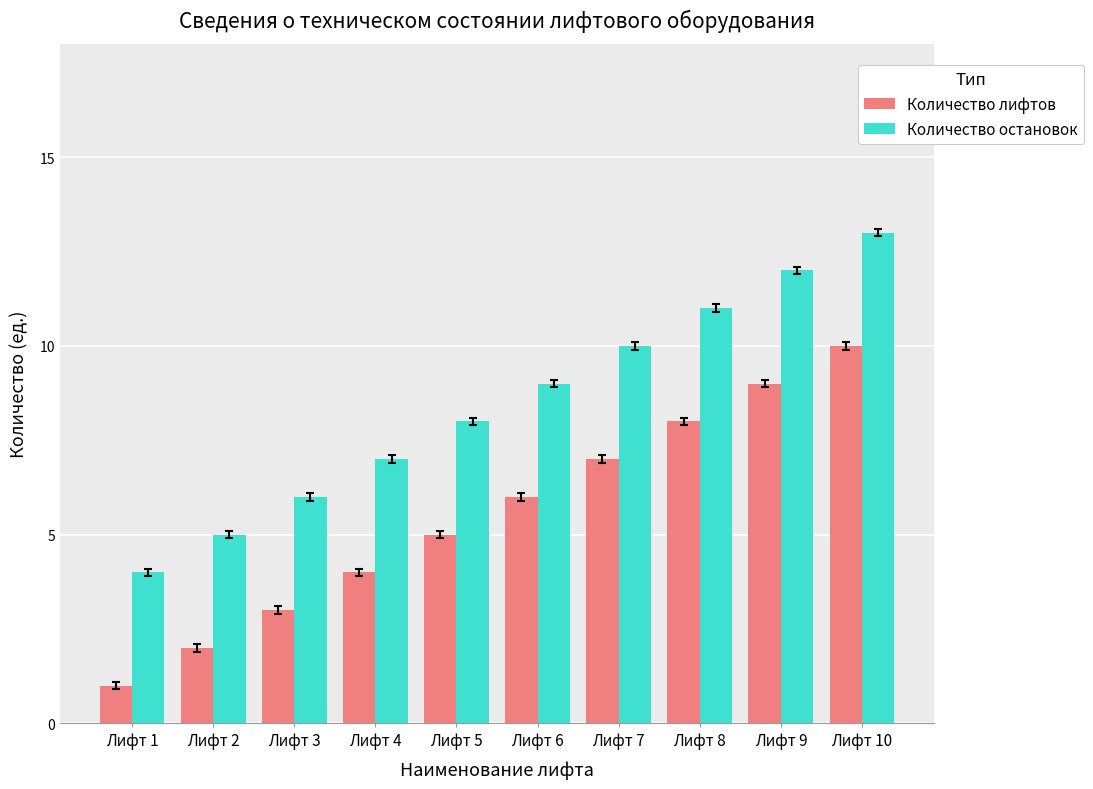

What is the maximum value for Количество остановок?

13